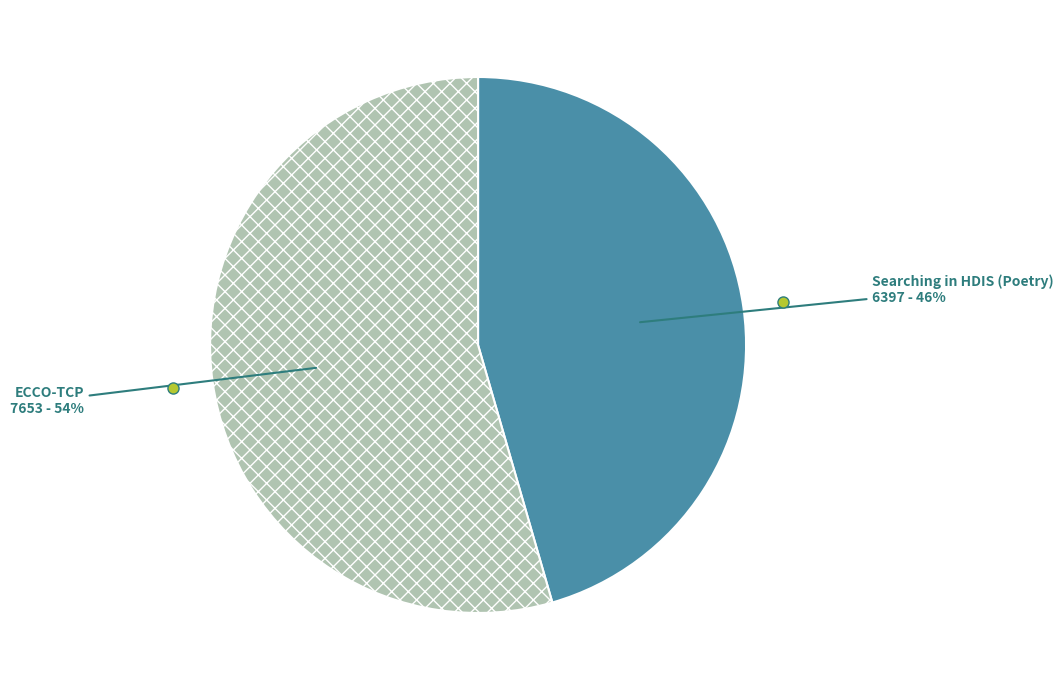

Combined, do ECCO-TCP and Searching in HDIS (Poetry) account for over 50%?

Yes